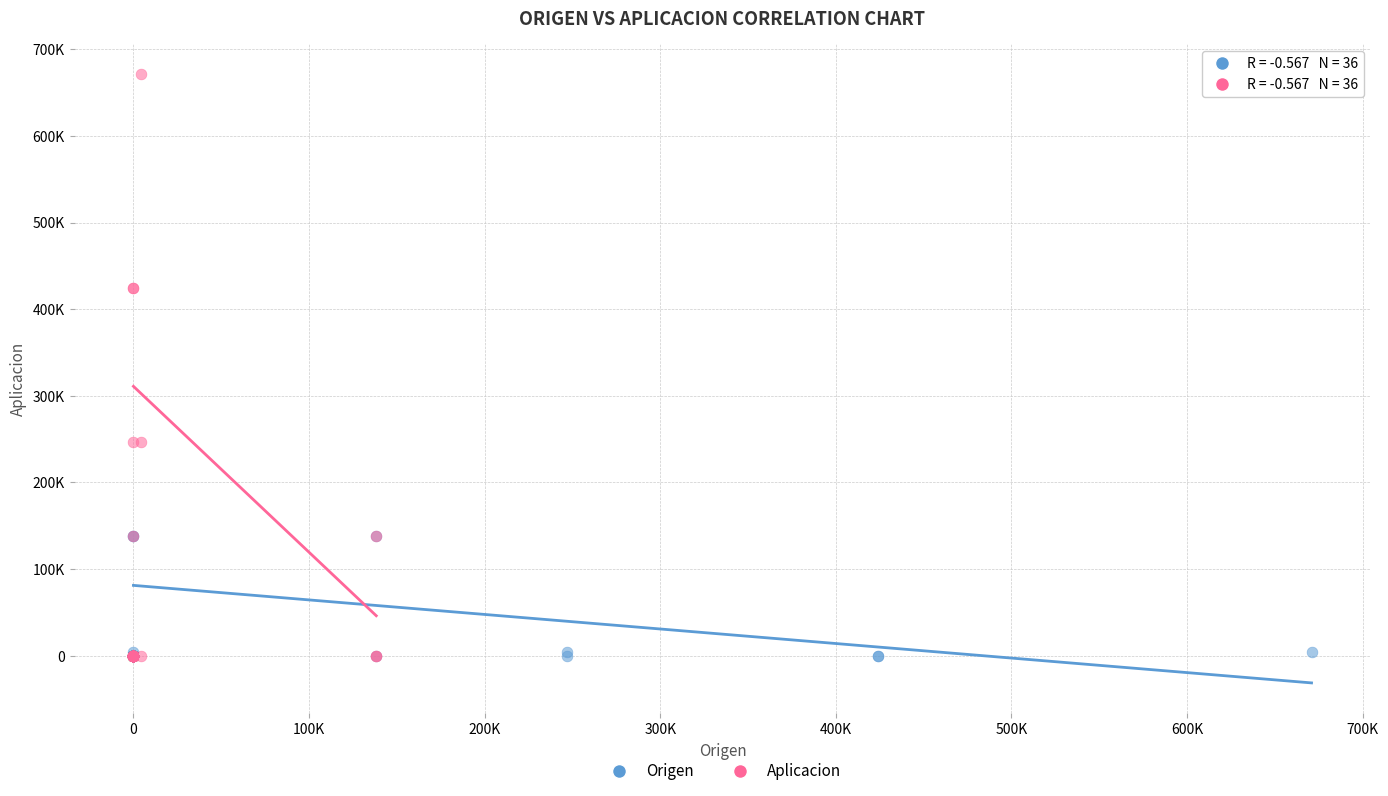

Which series reaches the maximum Y coordinate?

Aplicacion